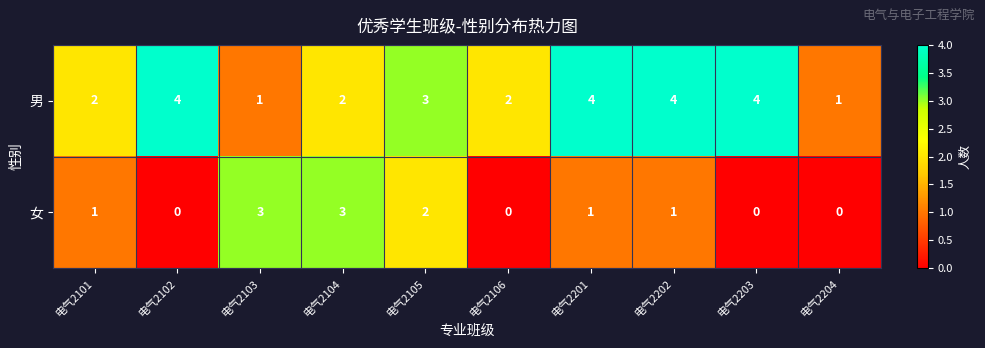

What is the greatest value displayed?

4